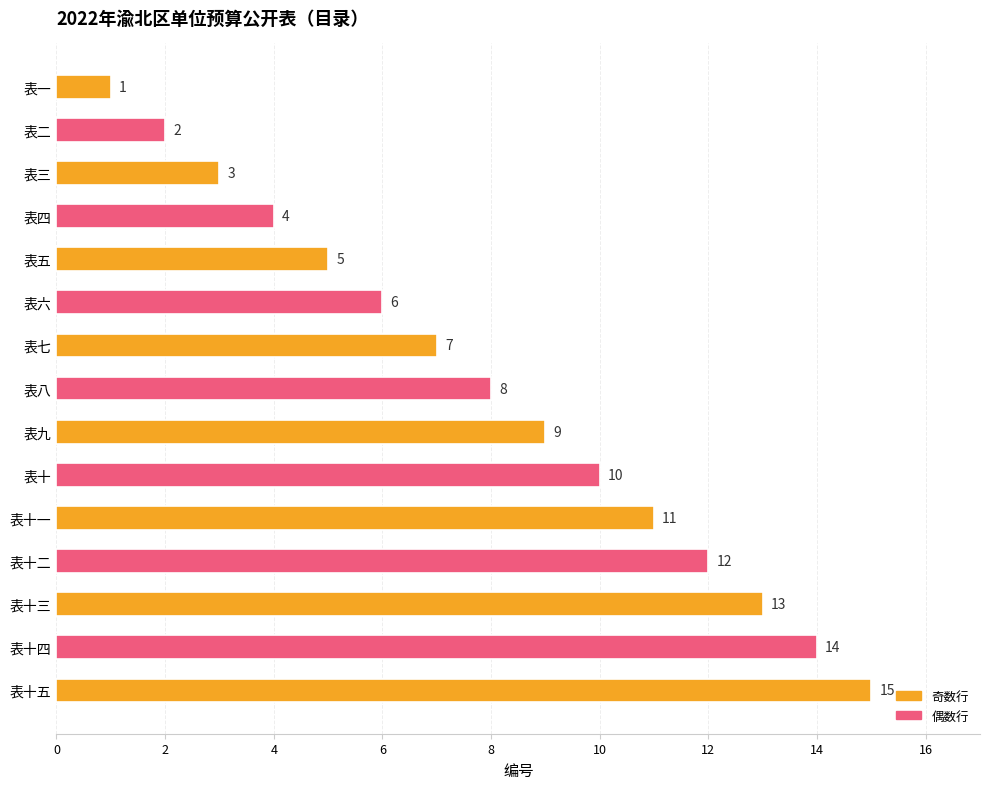

At which label is the value closest to 8?

表八